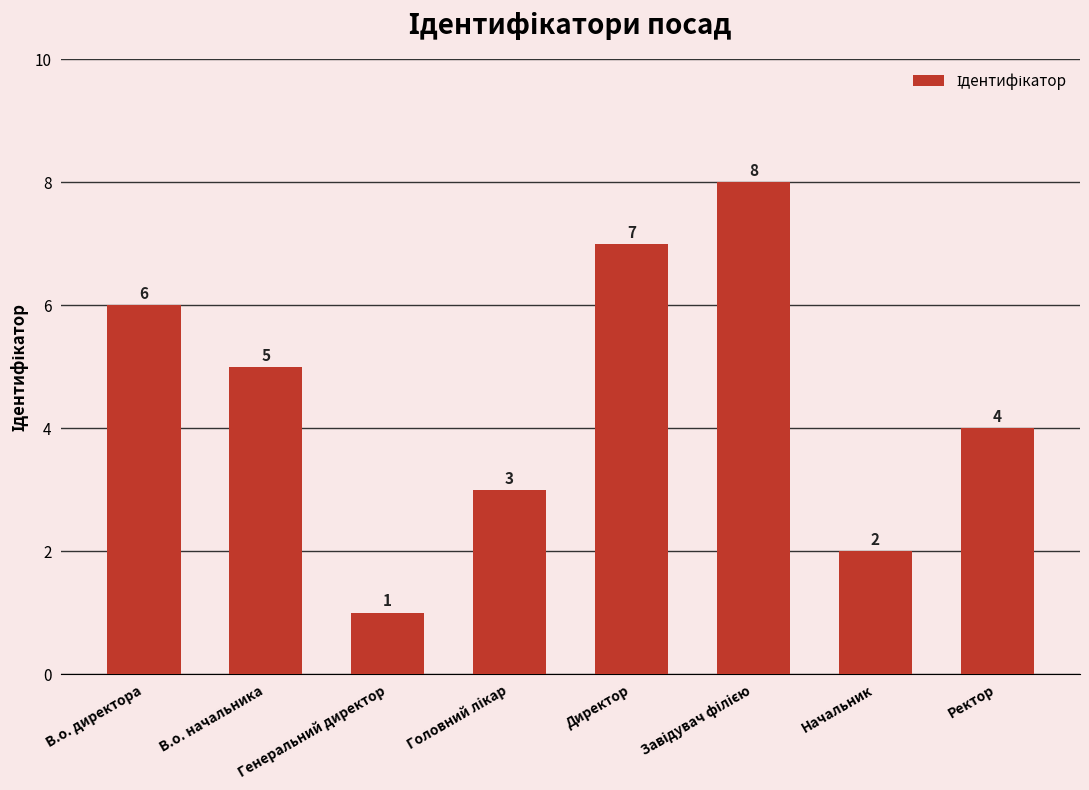

What is the maximum value shown in the chart?

8